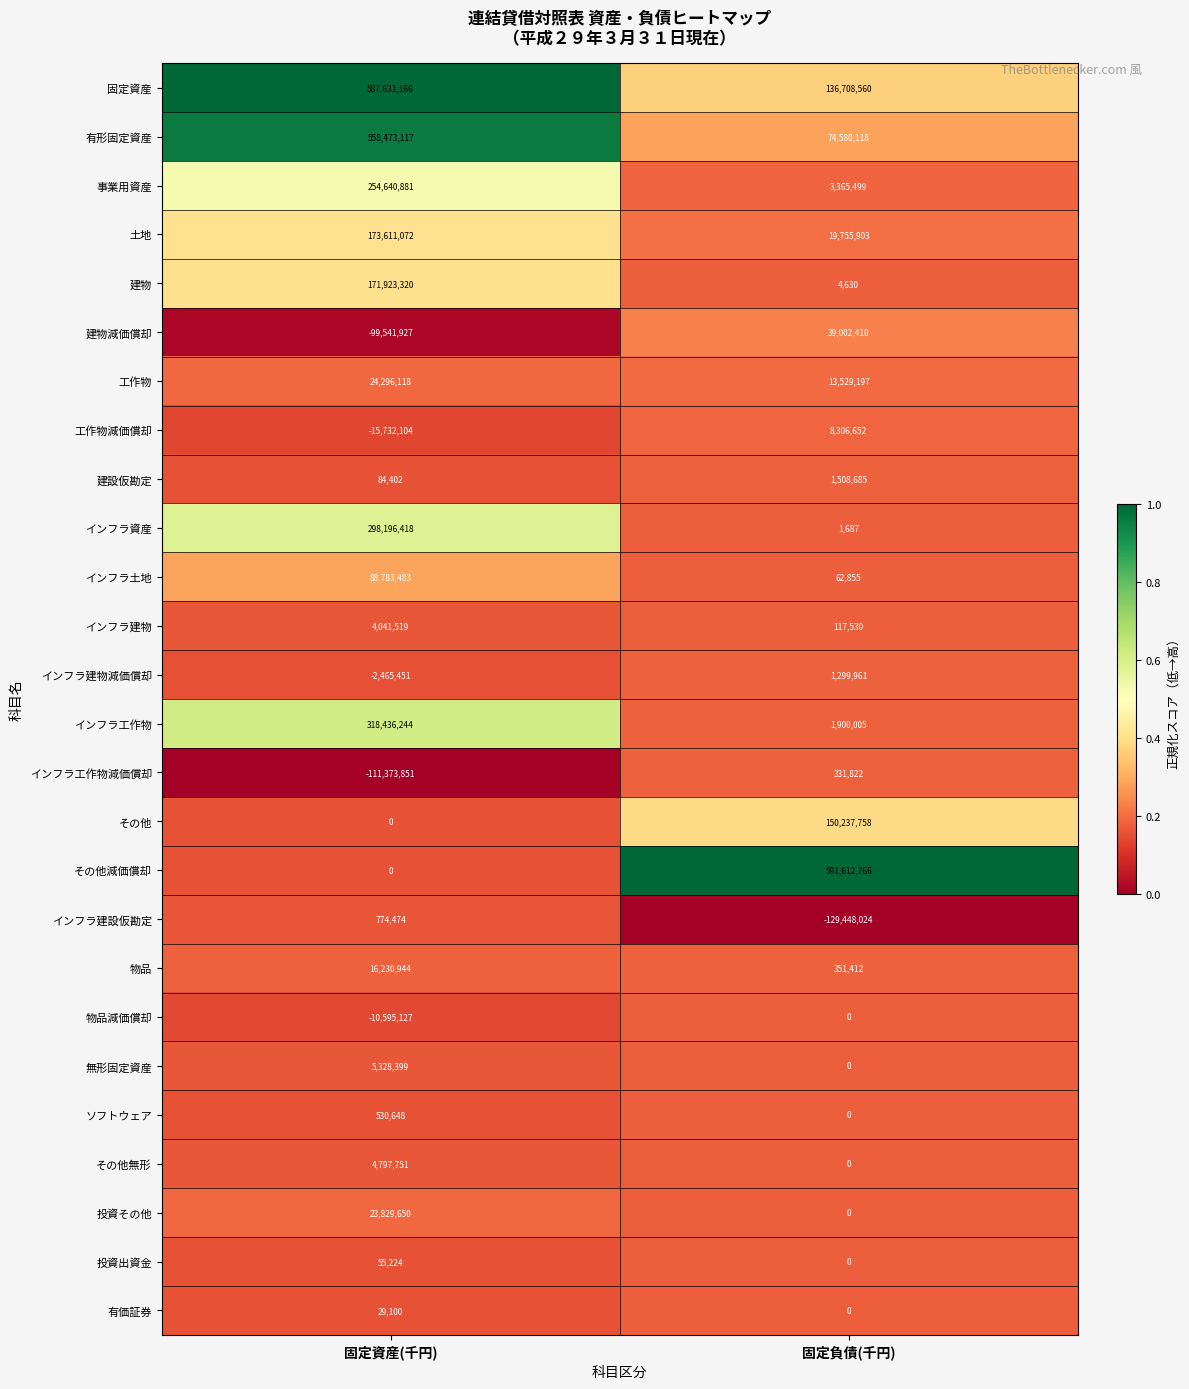

Which series has the largest range (max minus min)?

その他減価償却